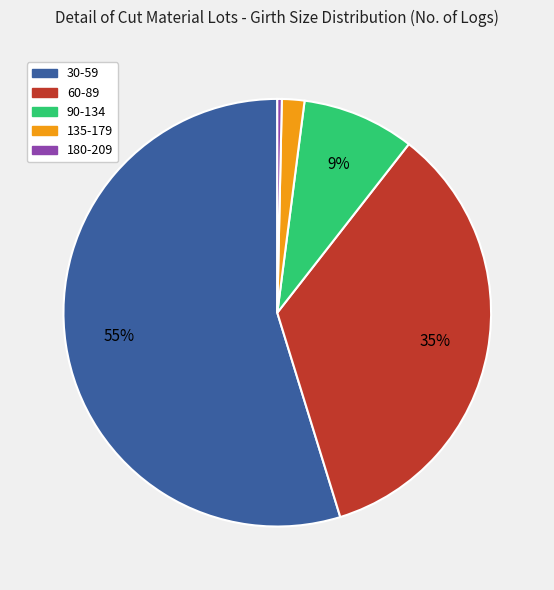

Is it true that 90-134 is 9% of the pie?

True